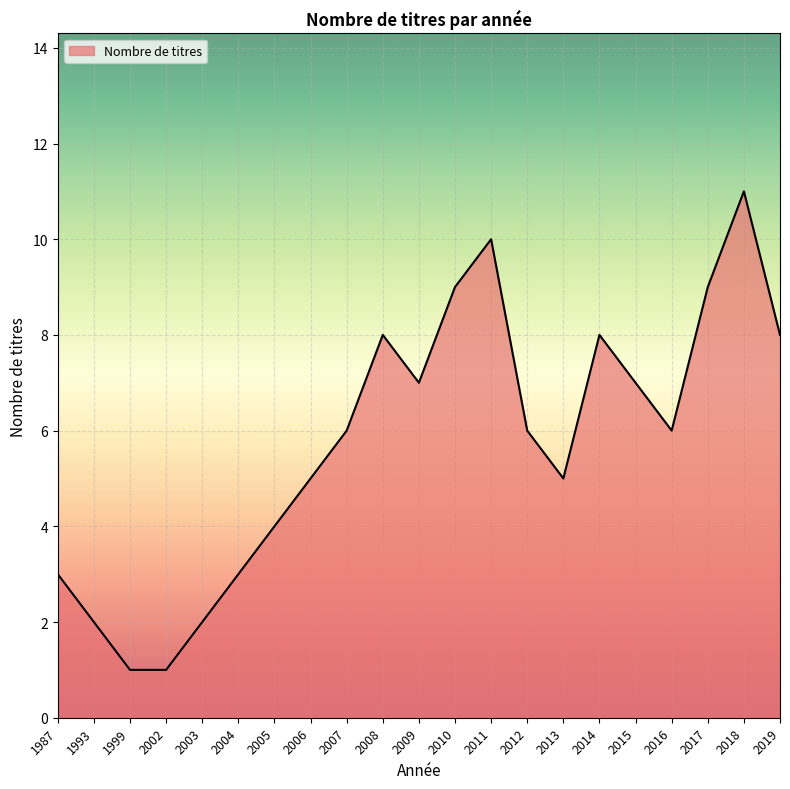

What is the smallest value displayed?

1